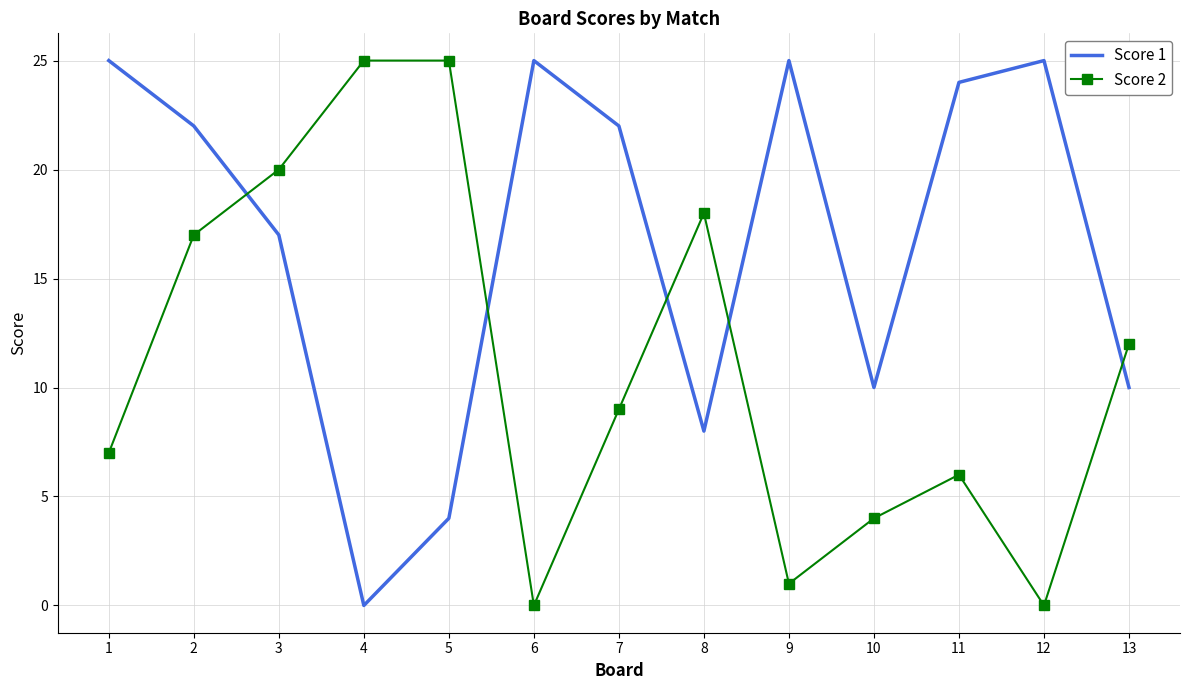

What is the difference between the highest and lowest values at 11?

18